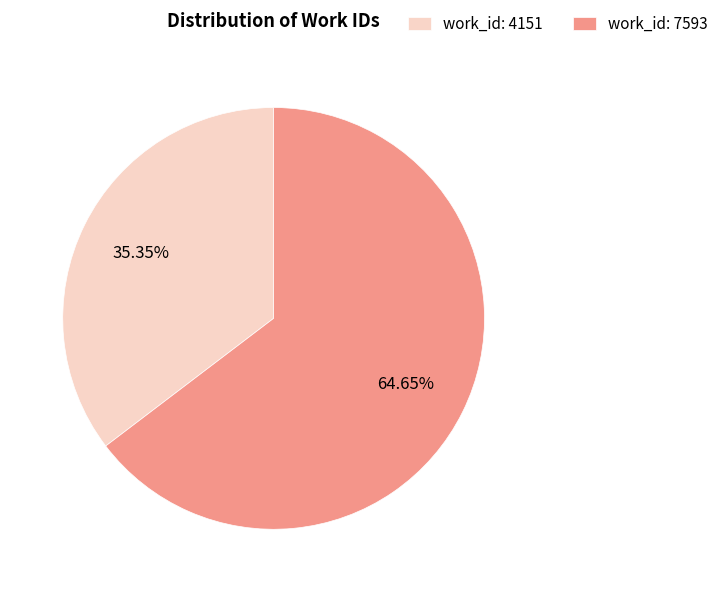

What is the majority slice?

work_id: 7593